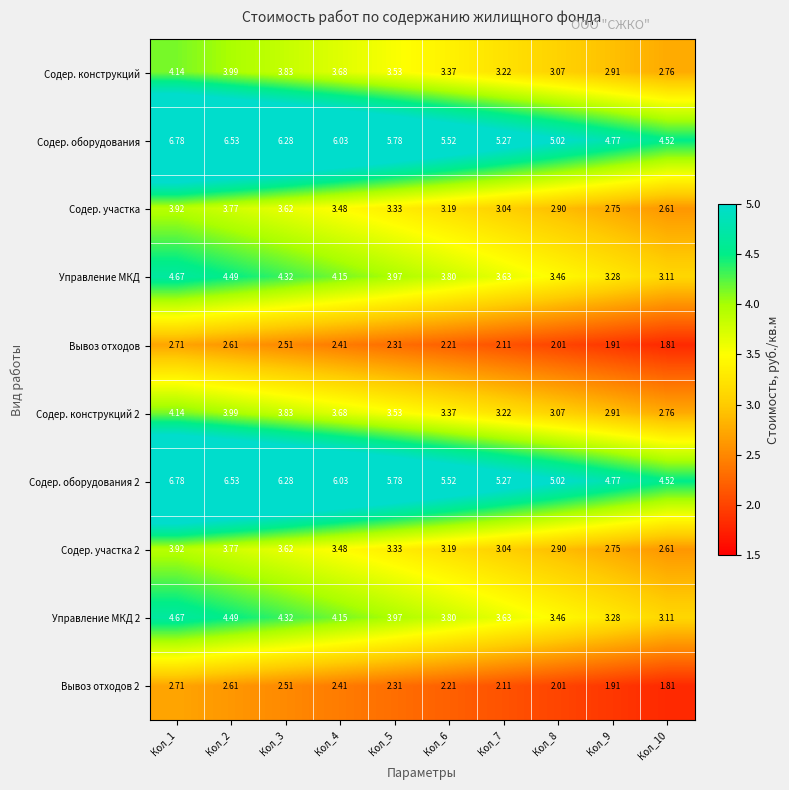

Is the value of Содер. участка at Кол_1 greater than the value of Содер. оборудования at Кол_6?

No